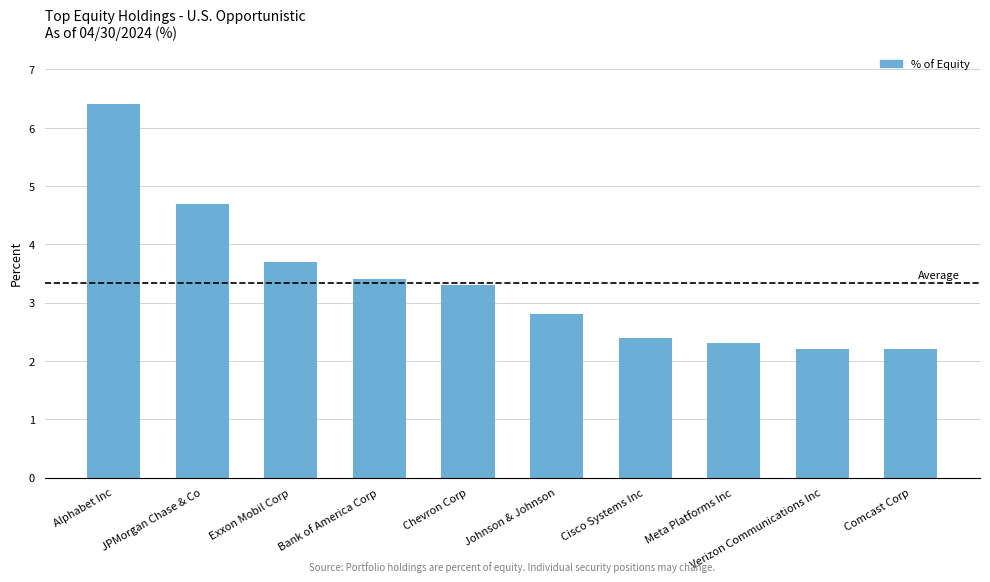

Reading left to right, what are all the values shown in this chart?

6.4	4.7	3.7	3.4	3.3	2.8	2.4	2.3	2.2	2.2